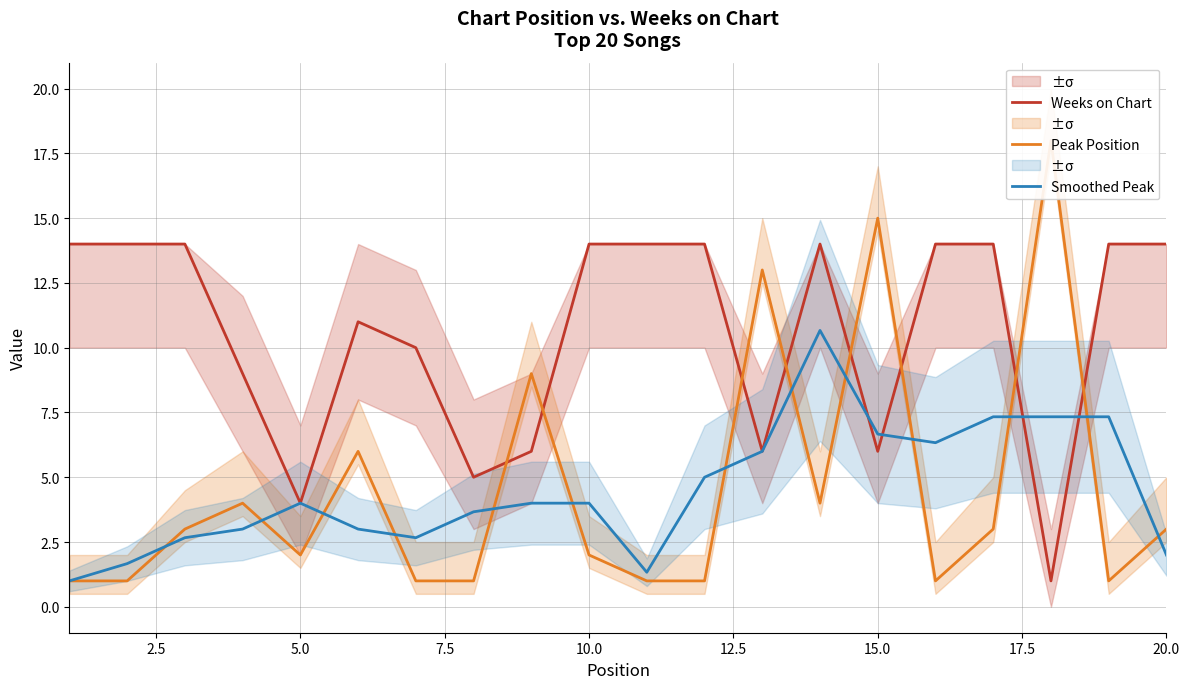

List the series in order of their peak value, highest first.

Peak Position, Weeks on Chart, Smoothed Peak